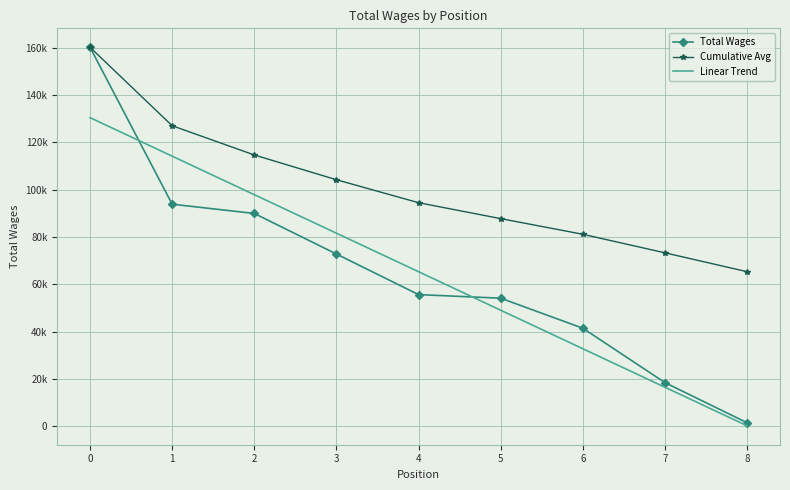

True or false: Cumulative Avg has a value of 185841.2 at 3.

False